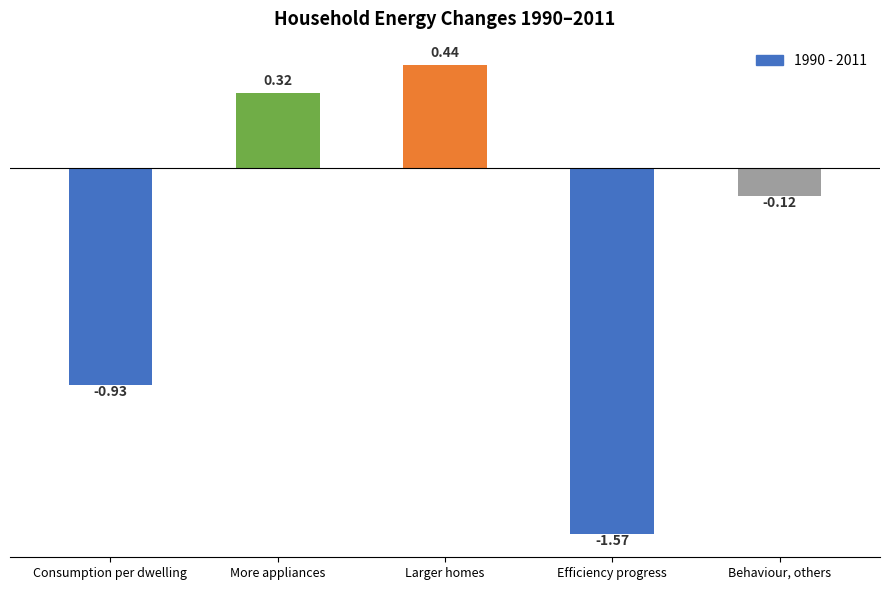

What is the label of the 1st bar from the right?

Behaviour, others